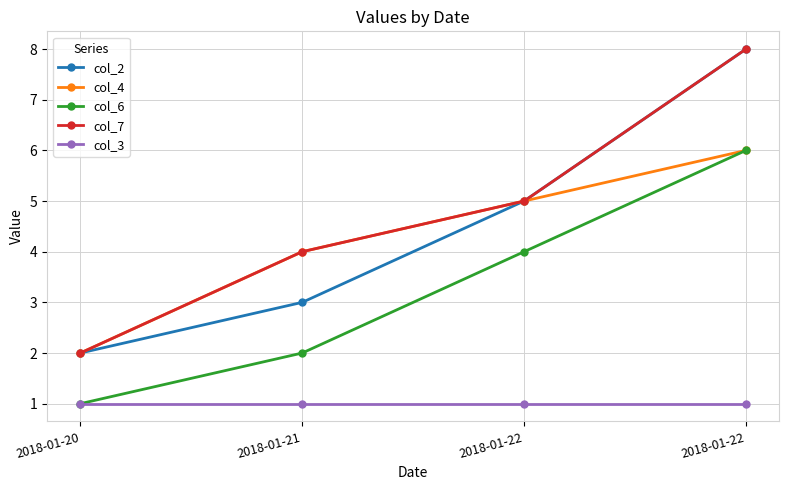

How many values in the col_7 series are below 5?

2